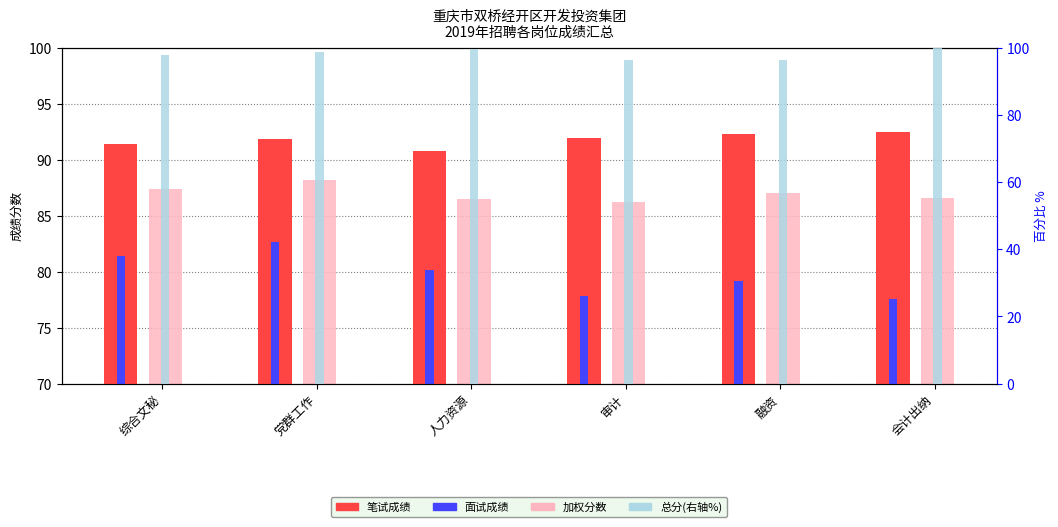

At 党群工作, list the series in order from smallest to largest.

面试成绩, 加权分数, 笔试成绩, 总分(右轴%)